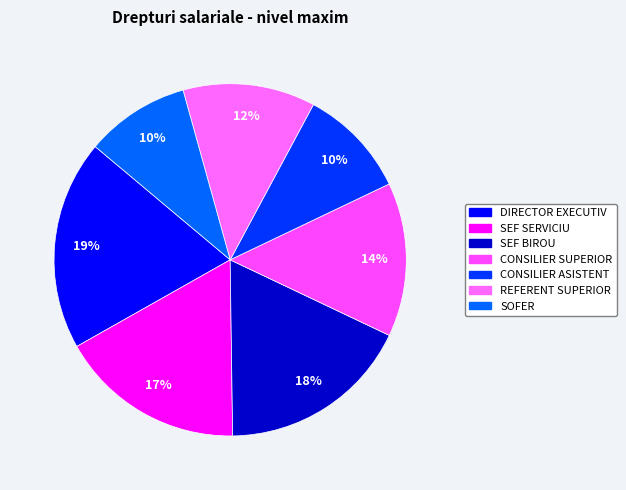

Approximately how many times larger is the value at REFERENT SUPERIOR compared to DIRECTOR EXECUTIV?

0.6